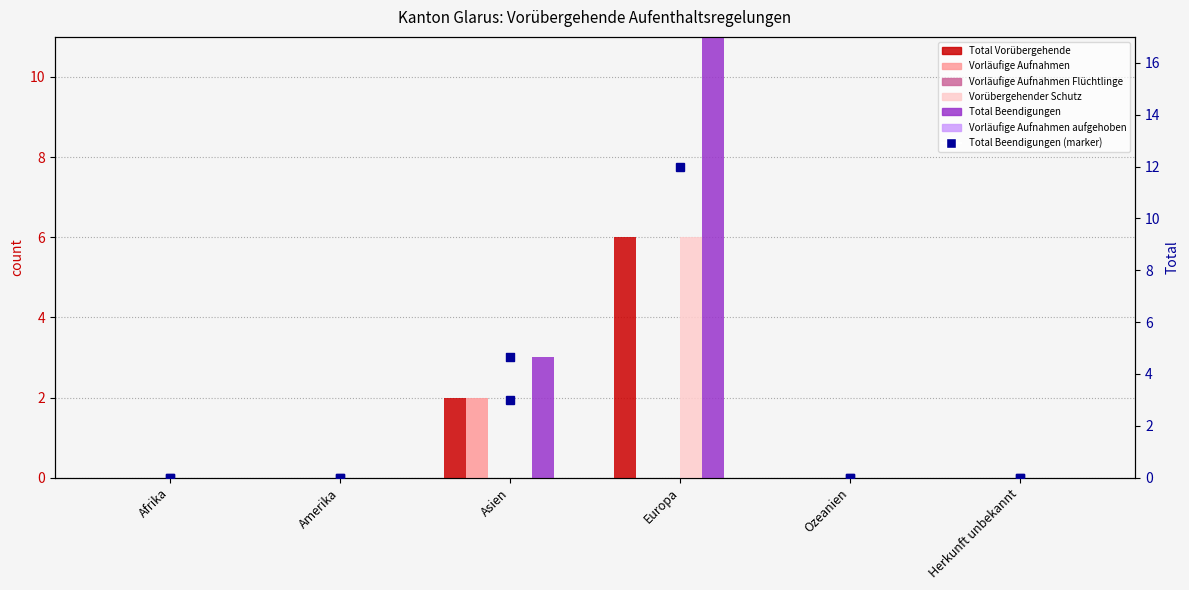

Which series contains the lowest Y value?

Total Vorübergehende